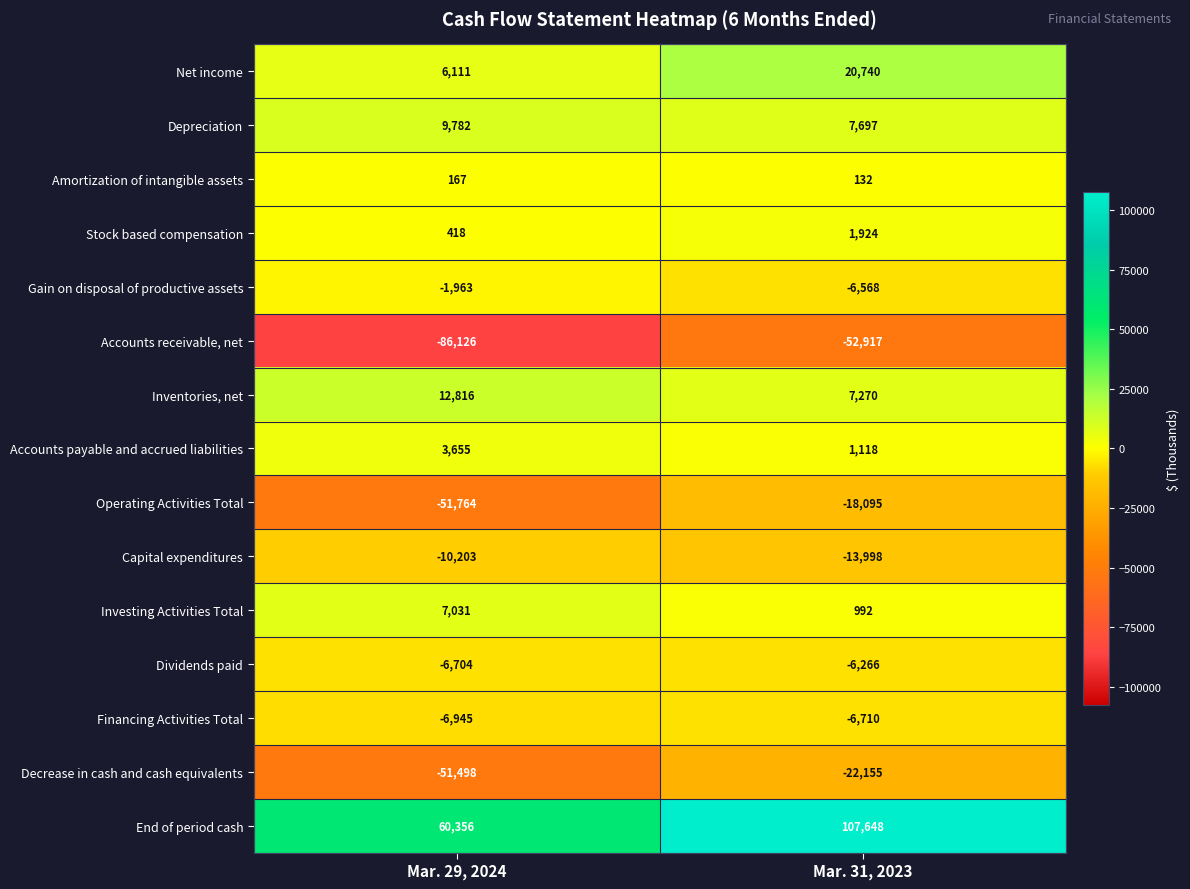

What is the difference between the maximum and minimum values in the Net income series?

14629